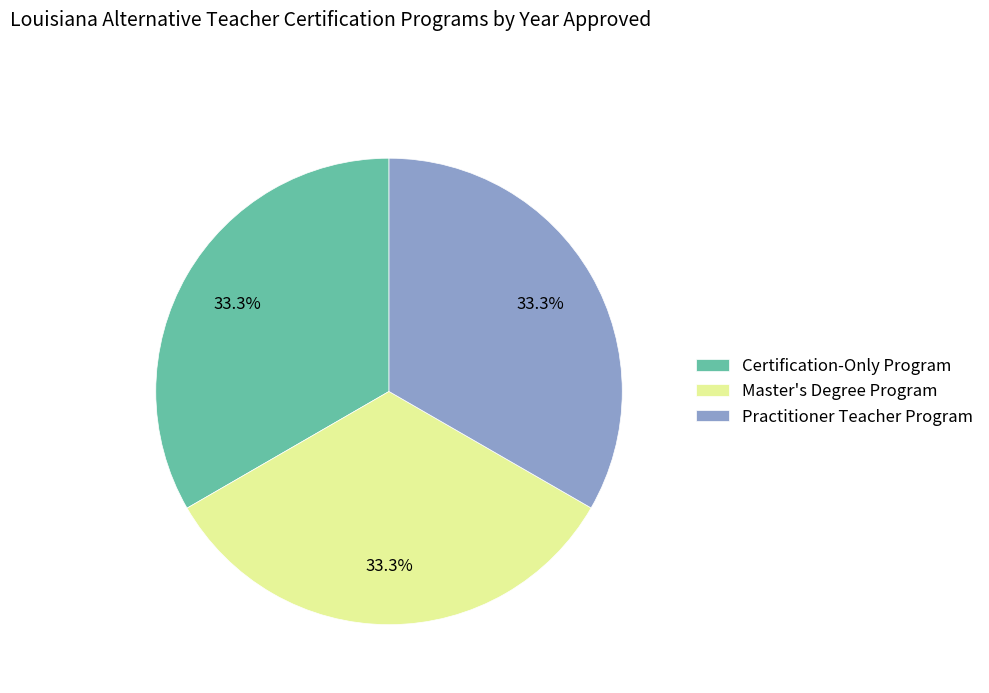

What percentage is the Practitioner Teacher Program slice, to the nearest percent?

33%